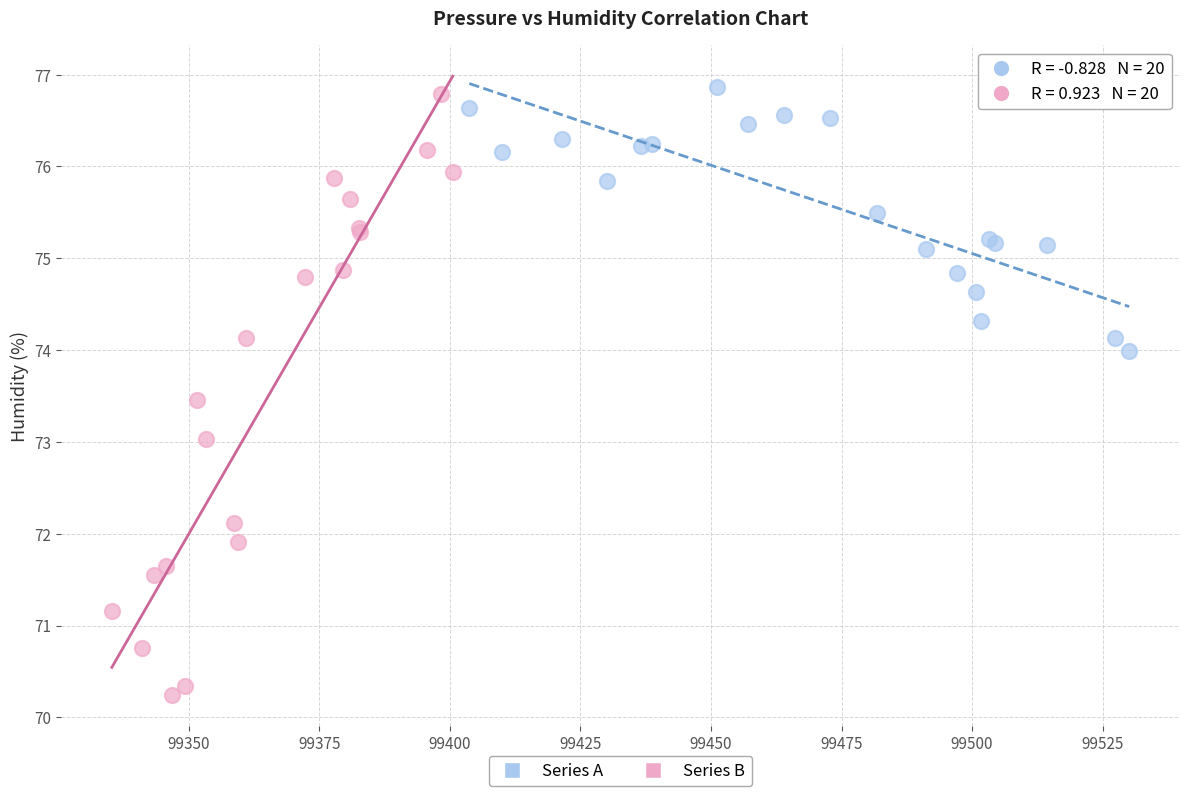

What are all the series names shown in the legend?

Series A, Series B